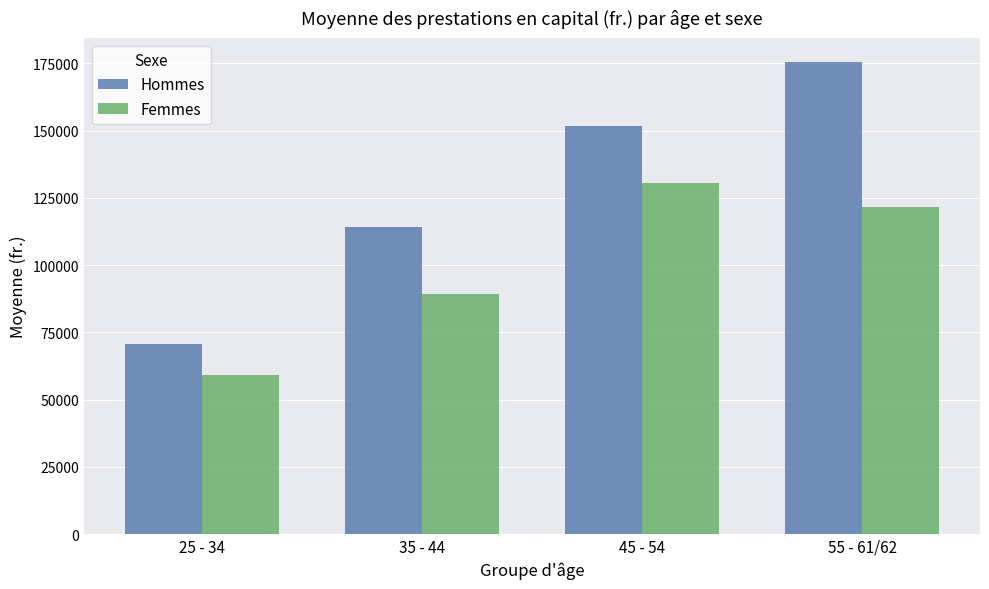

Where is Femmes nearest to the value 94939?

35 - 44